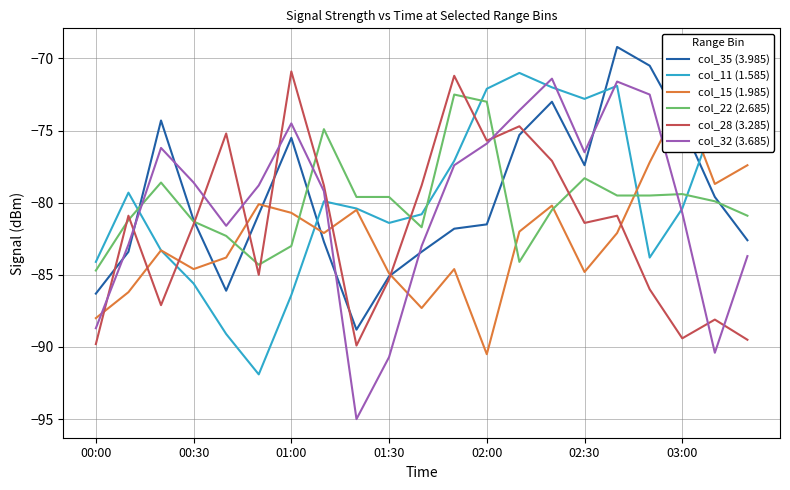

Rank the series by their maximum value, from highest to lowest.

col_35 (3.985), col_28 (3.285), col_11 (1.585), col_32 (3.685), col_22 (2.685), col_15 (1.985)